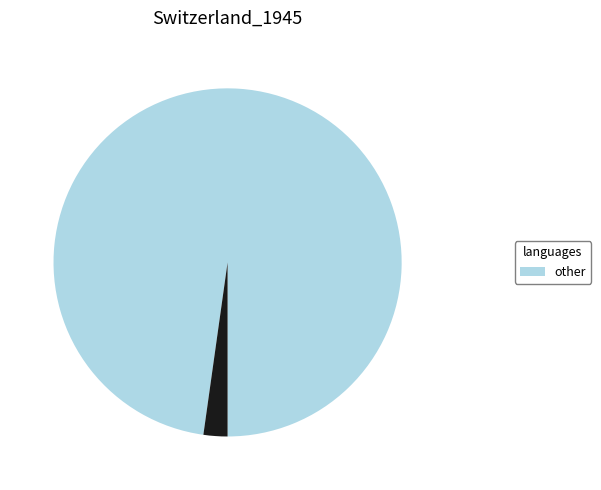

Is there any slice that represents more than half of the pie?

Yes